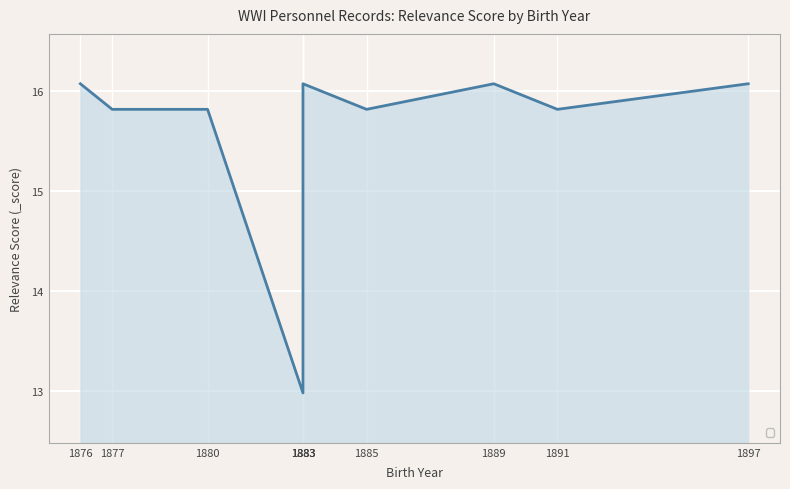

How many distinct data groups are displayed?

1